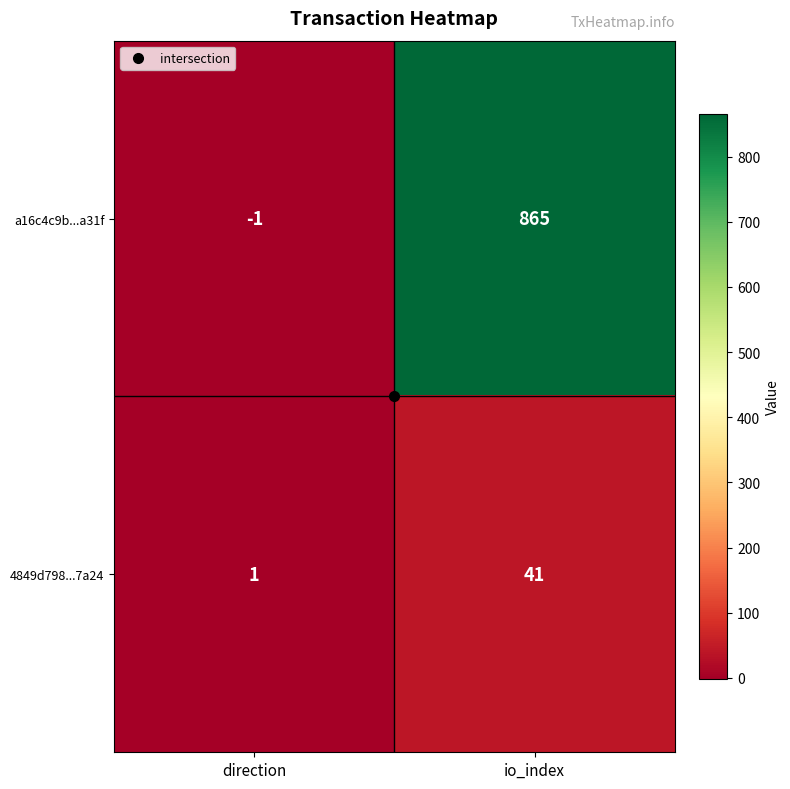

Where is 4849d798...7a24 nearest to the value 21?

direction